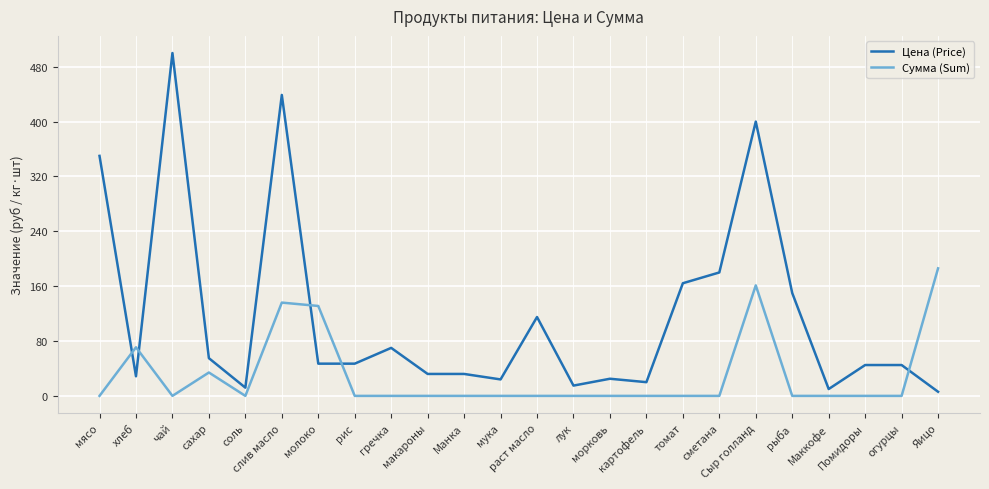

Where is Цена (Price) nearest to the value 253?

сметана